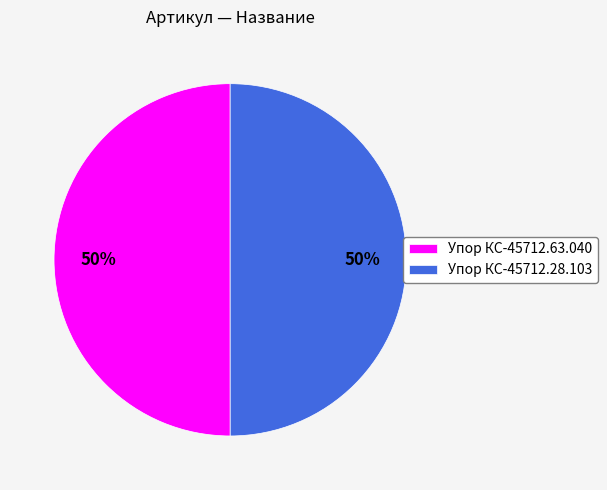

Is the sum of Упор КС-45712.63.040 and Упор КС-45712.28.103 greater than half?

Yes